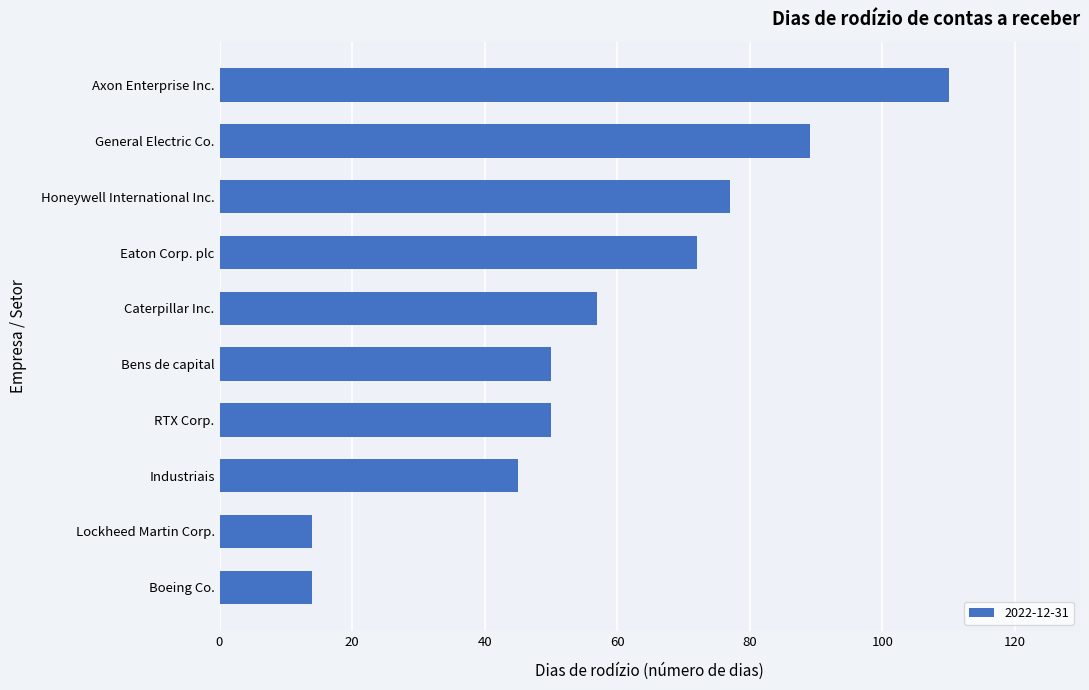

What is the sum of the values at Industriais and Boeing Co.?

59